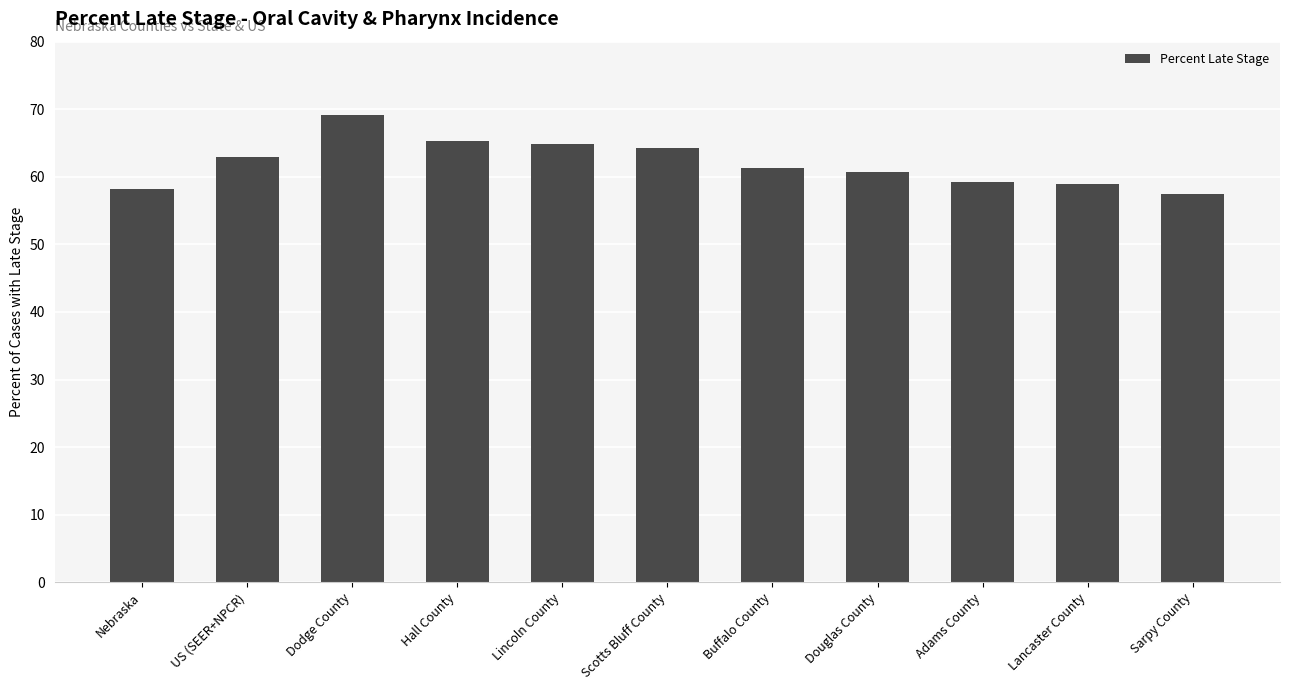

What is the difference between the maximum and minimum values?

11.7